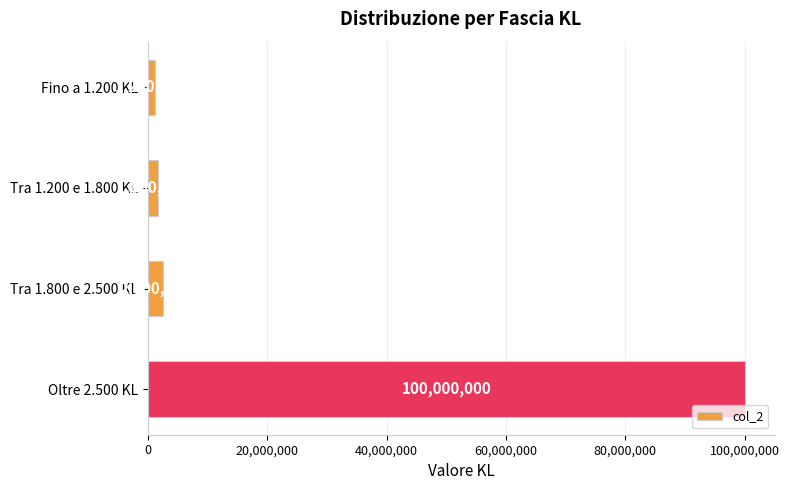

How many bars are there in total?

4